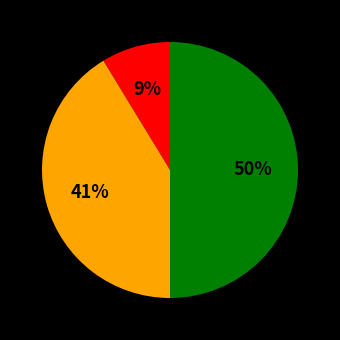

Count the number of slices in the pie.

3